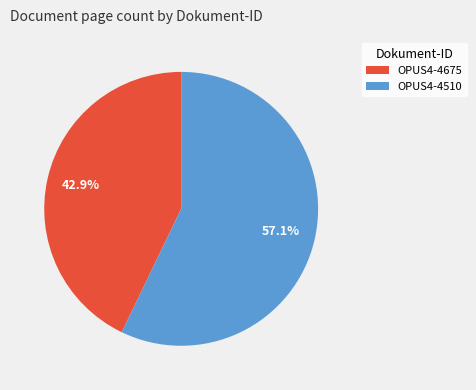

Is there any slice that represents more than half of the pie?

Yes